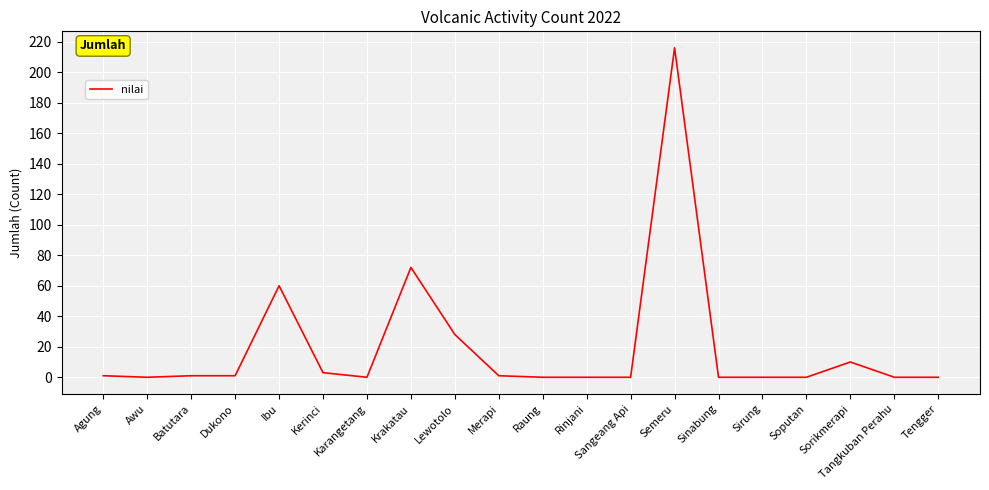

What is the difference between the values at Krakatau and Semeru?

144